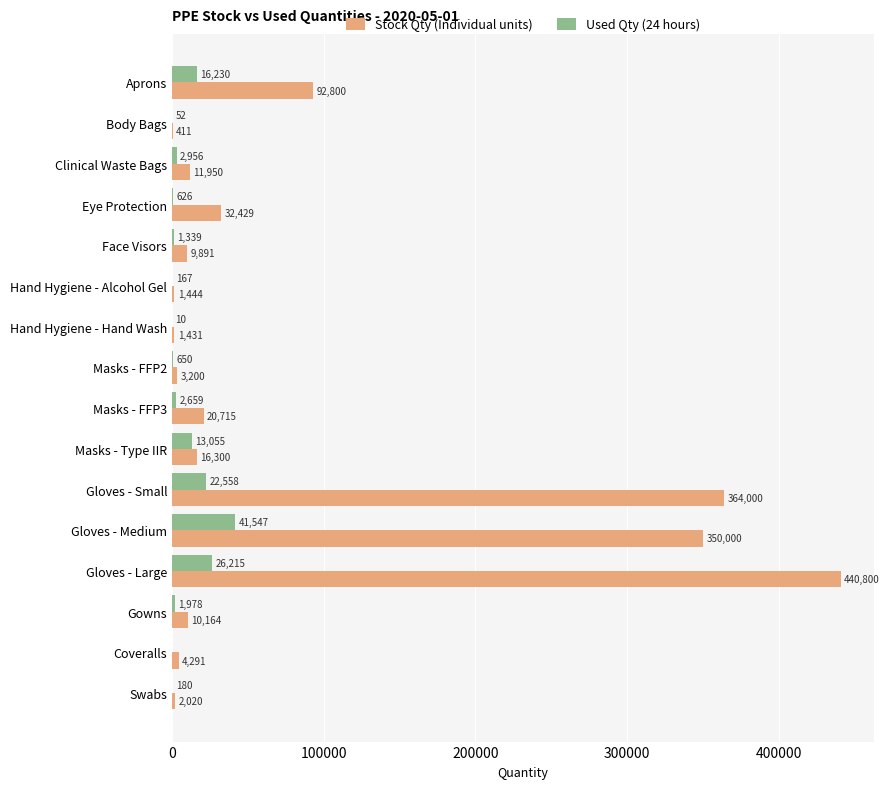

Which series has the largest total across all categories?

Stock Qty (Individual units)